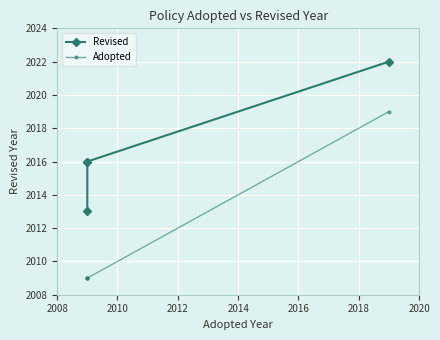

Is this an area chart (filled region under the line)?

No